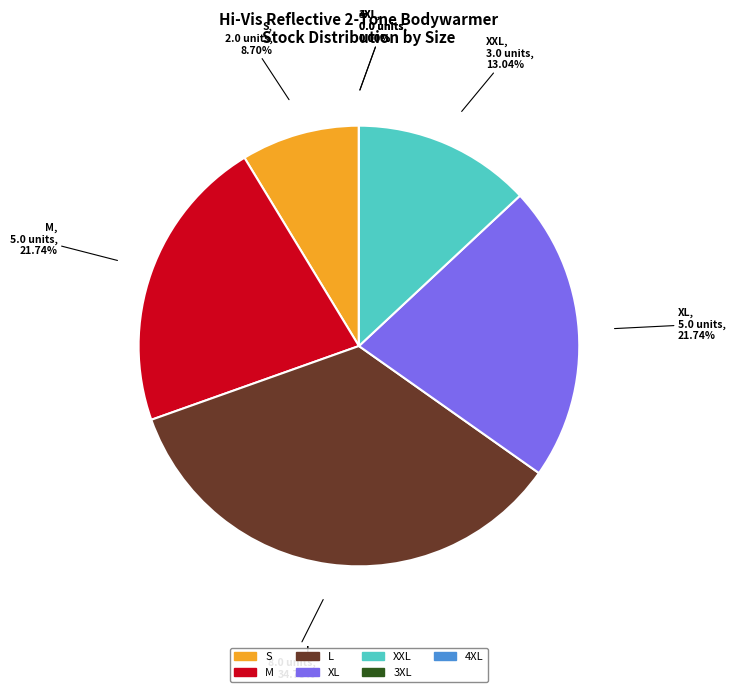

How much of the chart is everything except L?

65.2%